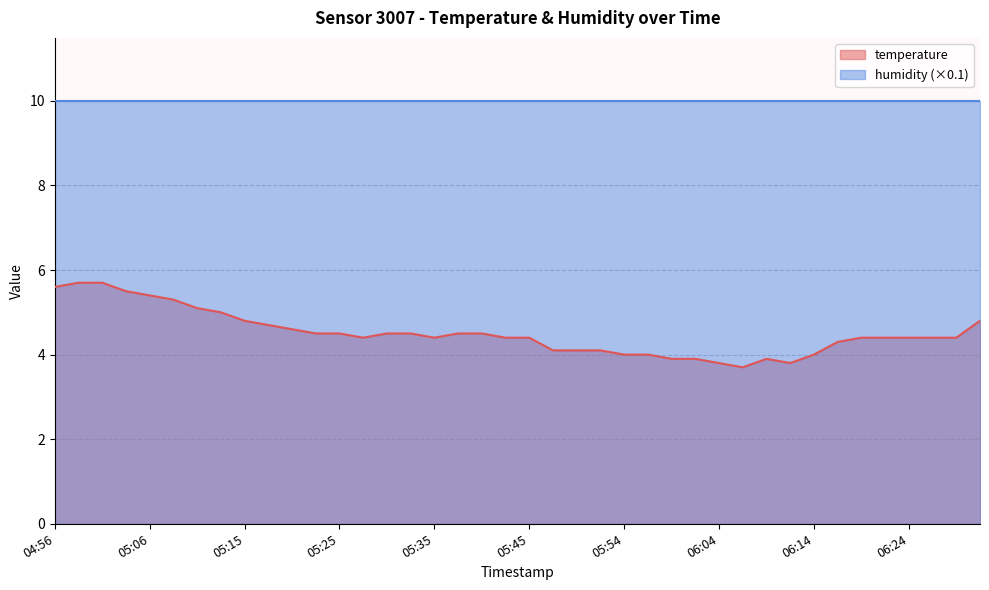

What is the change in value from 05:40 to 05:54?

-0.5